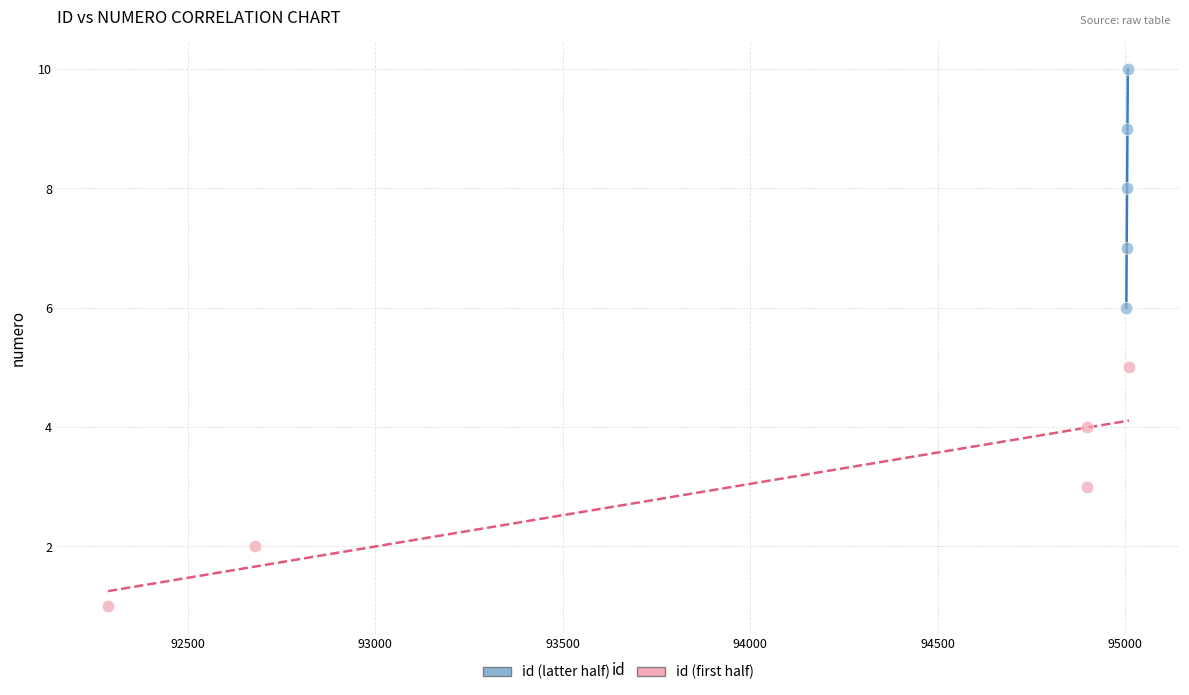

Which series contains the highest Y value?

id (latter half)